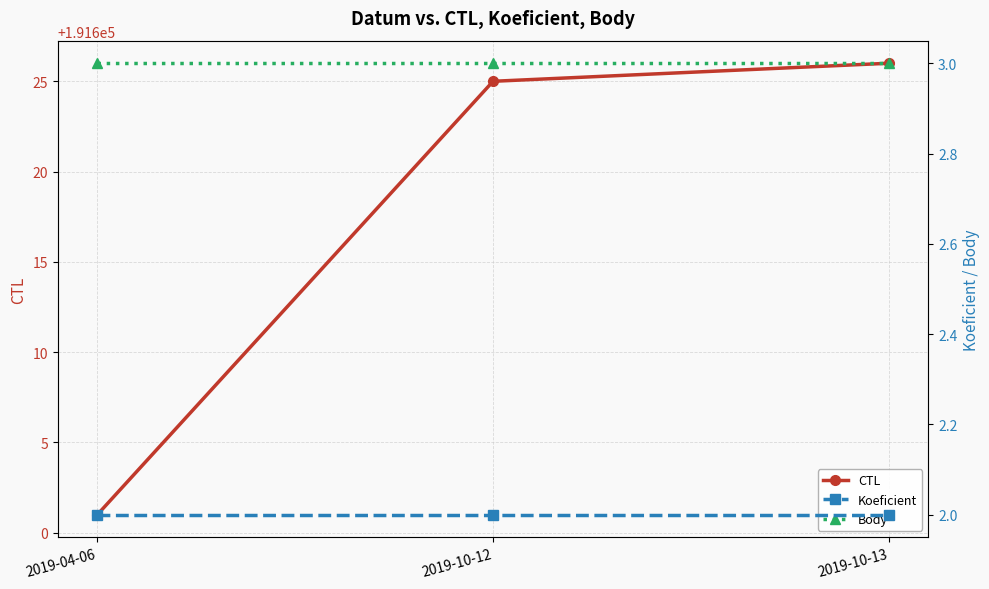

What are all the series names shown in the legend?

CTL, Koeficient, Body